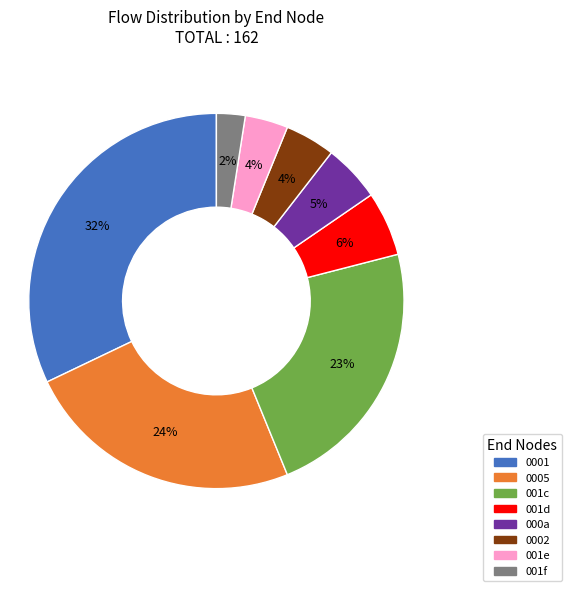

To the nearest percent, what is the difference between the largest and smallest slice percentages?

30%